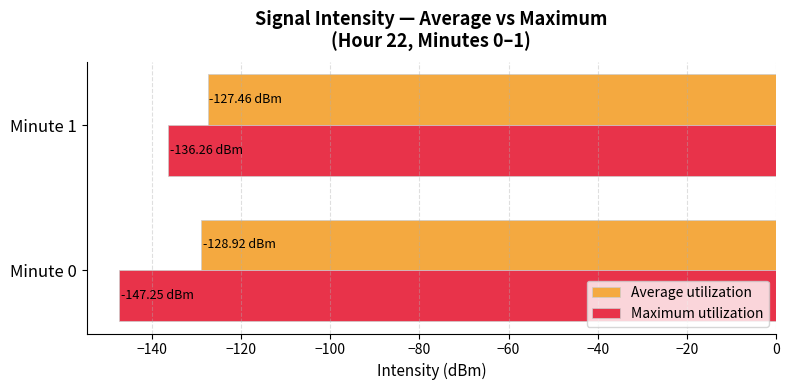

Rank the series by their average value, from highest to lowest.

Average utilization, Maximum utilization